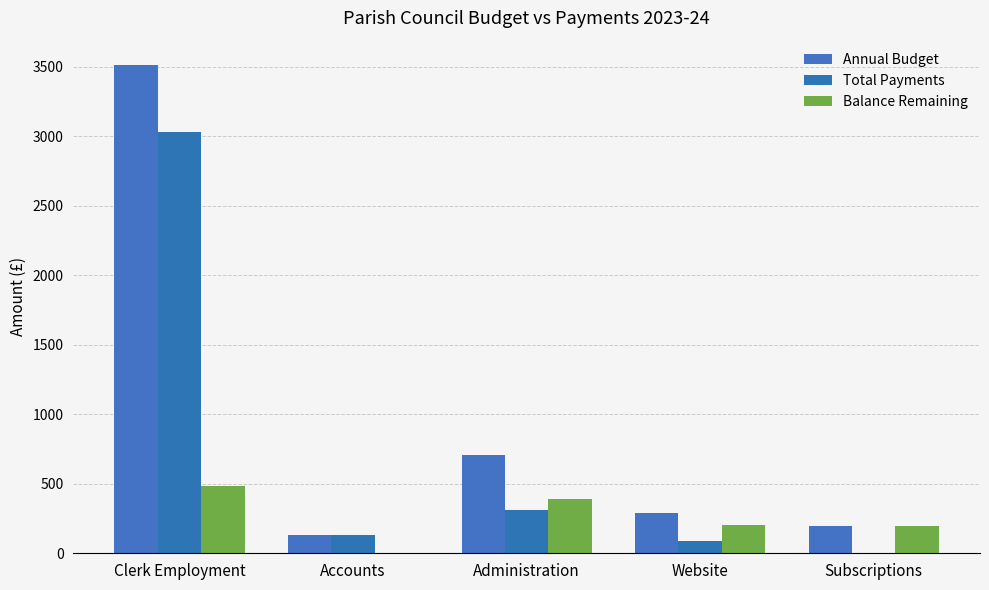

What is the label of the 4th bar from the left?

Website